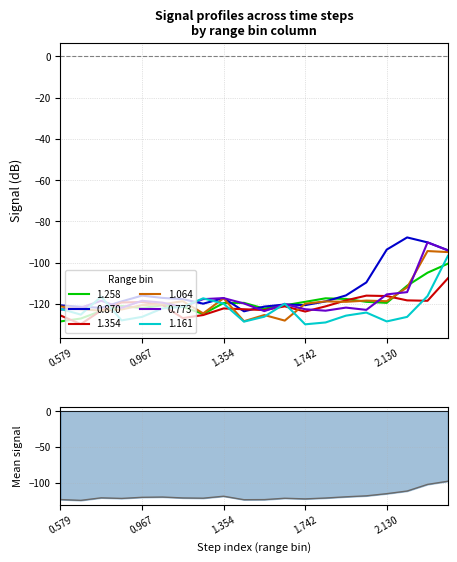

How many points are lower than both their immediate neighbors (excluding endpoints)?

5